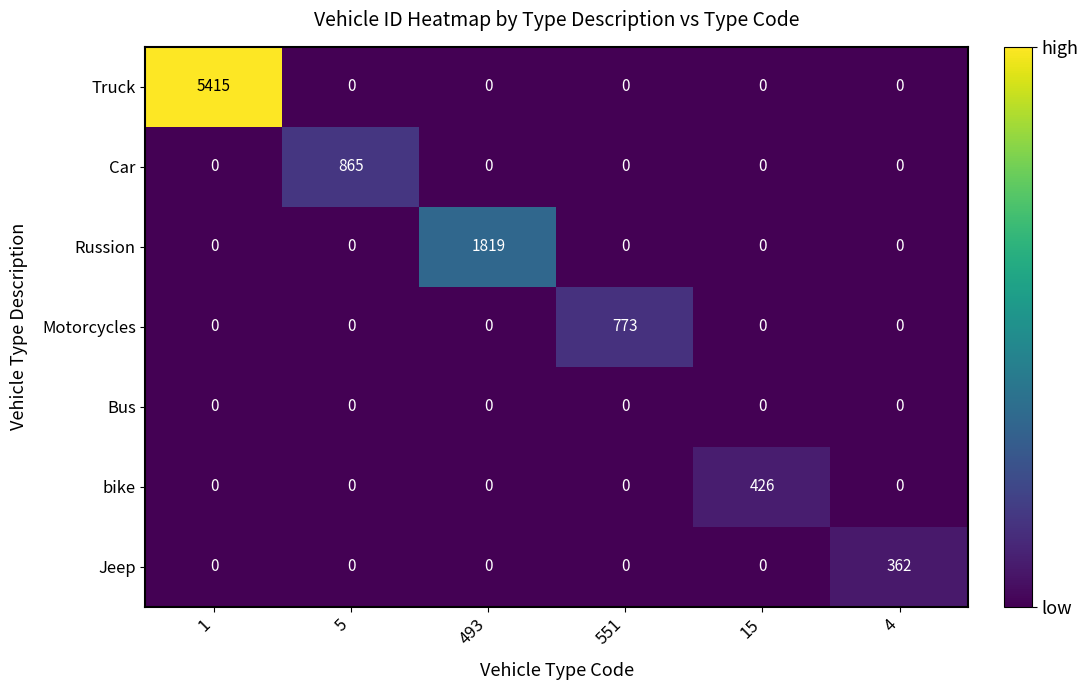

At which label does bike reach its peak?

15